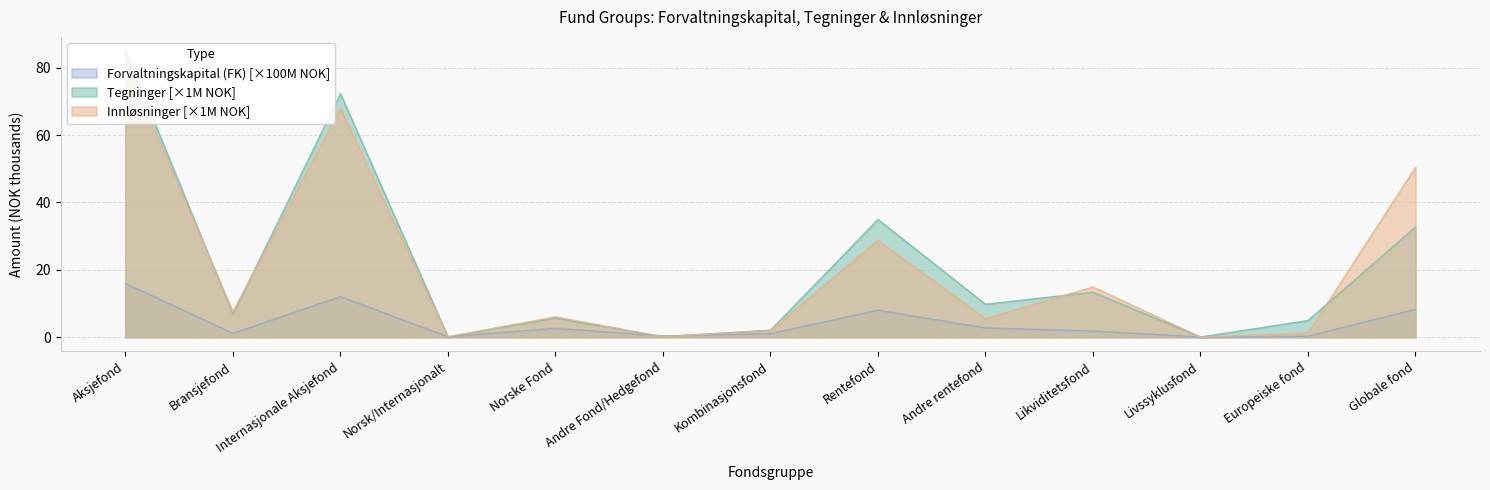

Where is Innløsninger nearest to the value 40?

Globale fond